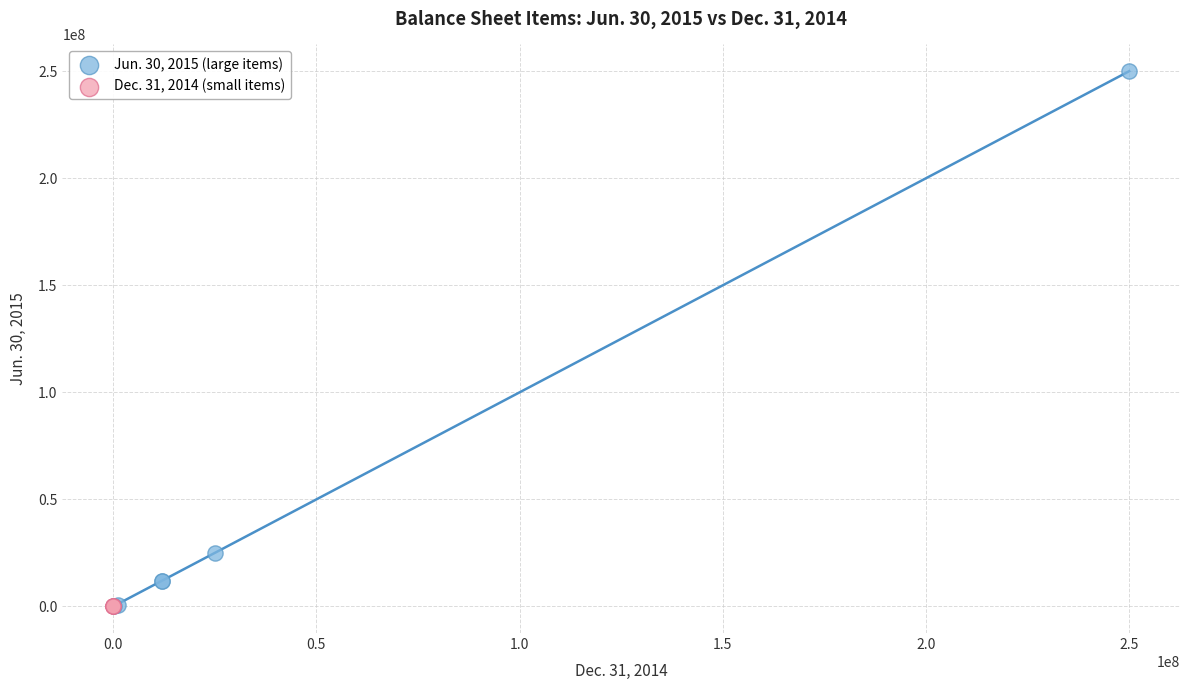

What are all the series names shown in the legend?

Jun. 30, 2015 (large items), Dec. 31, 2014 (small items)